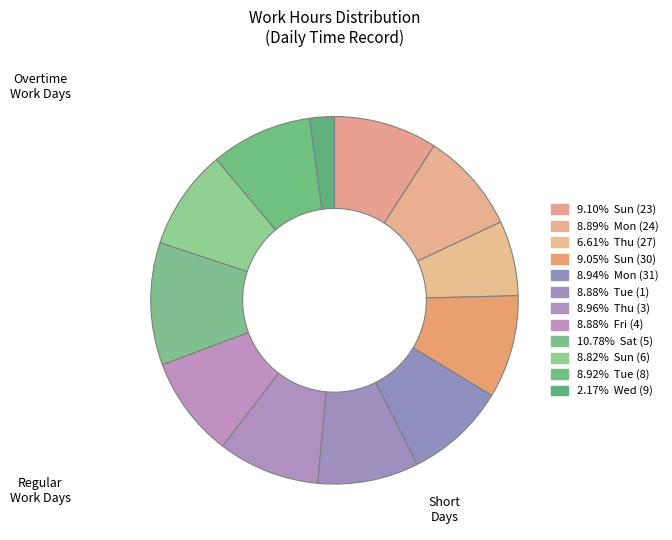

Rank the categories by value from lowest to highest.

Wed (9), Thu (27), Sun (6), Tue (1), Fri (4), Mon (24), Tue (8), Mon (31), Thu (3), Sun (30), Sun (23), Sat (5)